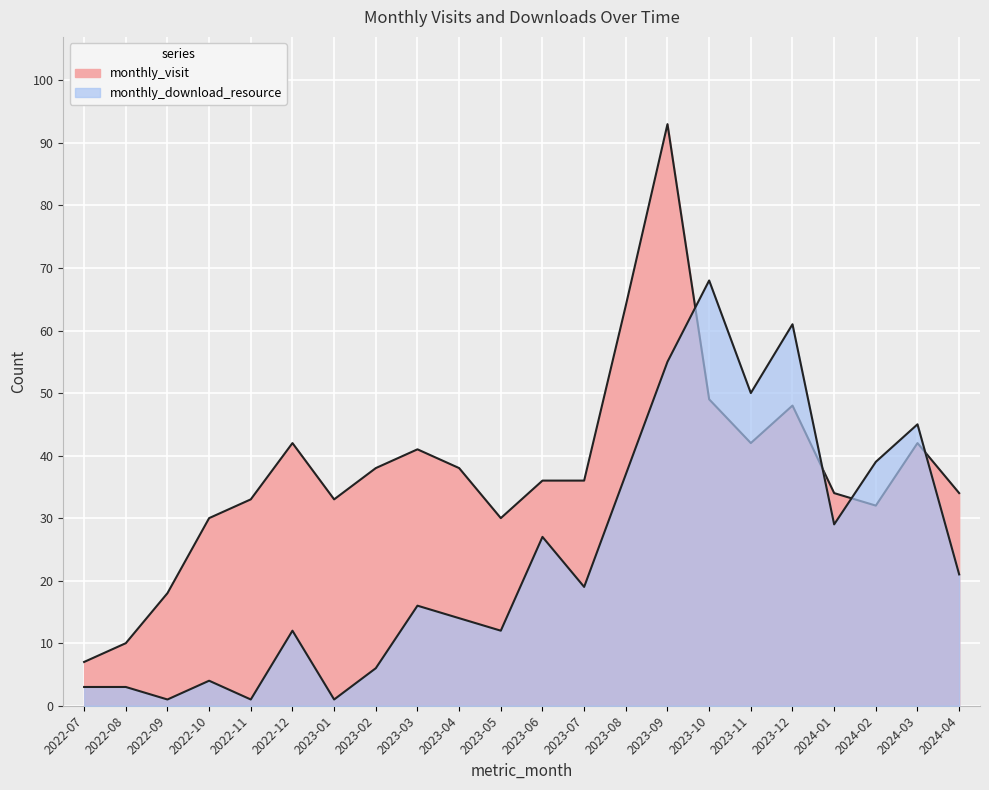

How many intersections are there between monthly_visit and monthly_download_resource?

4